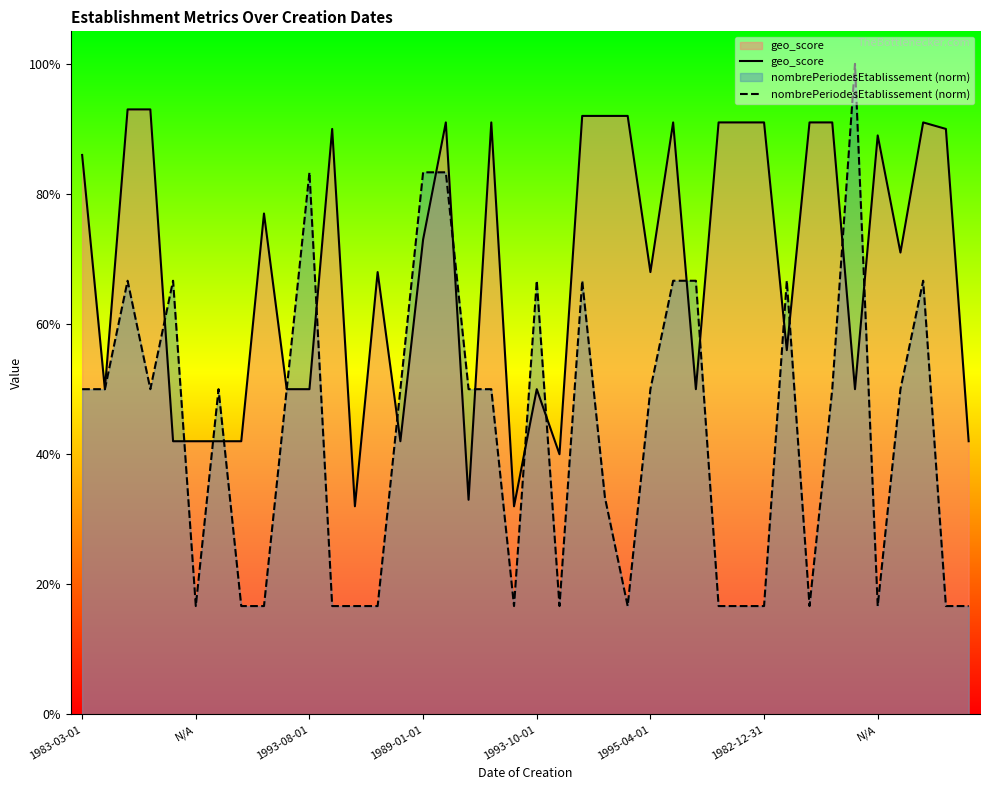

Does the chart have visible grid lines?

No